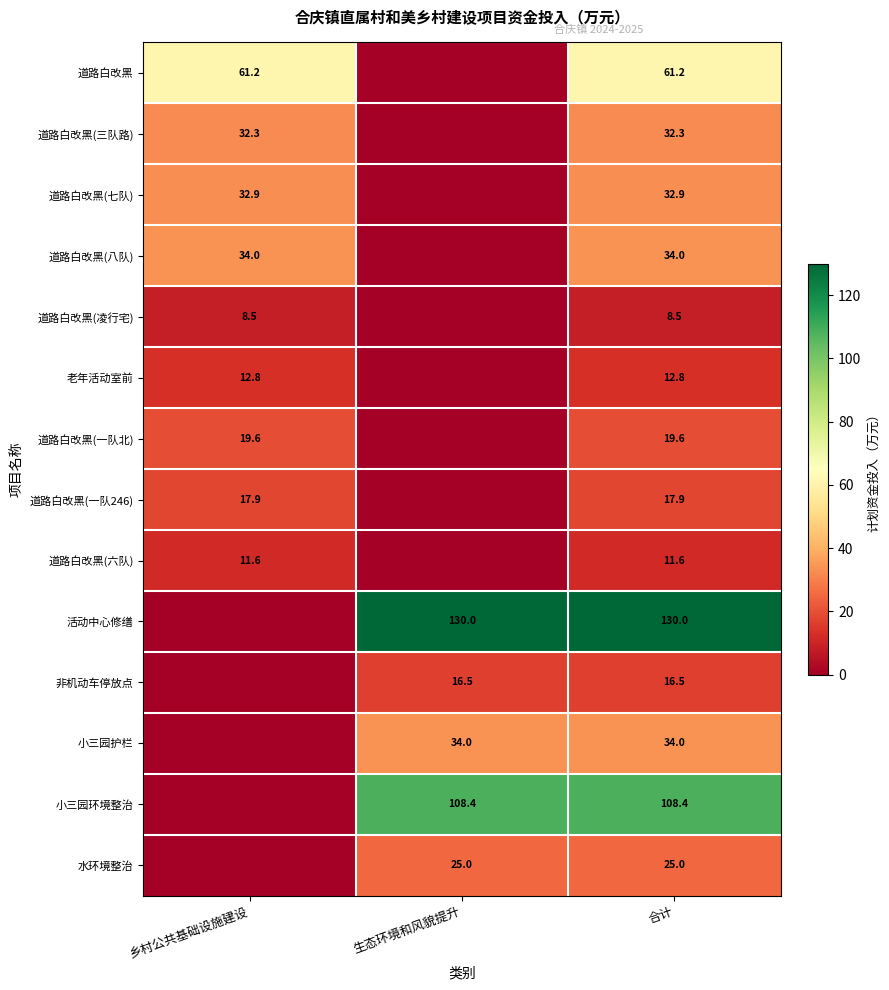

The 道路白改黑 series shows 16.5 at 合计. True or false?

False